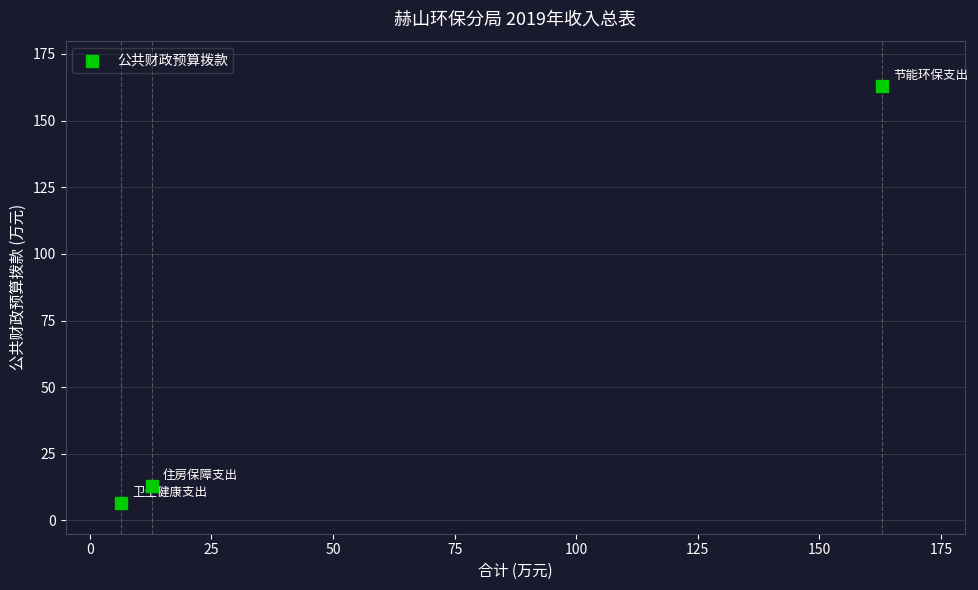

What Y value in the scatter plot is closest to 84?

12.8